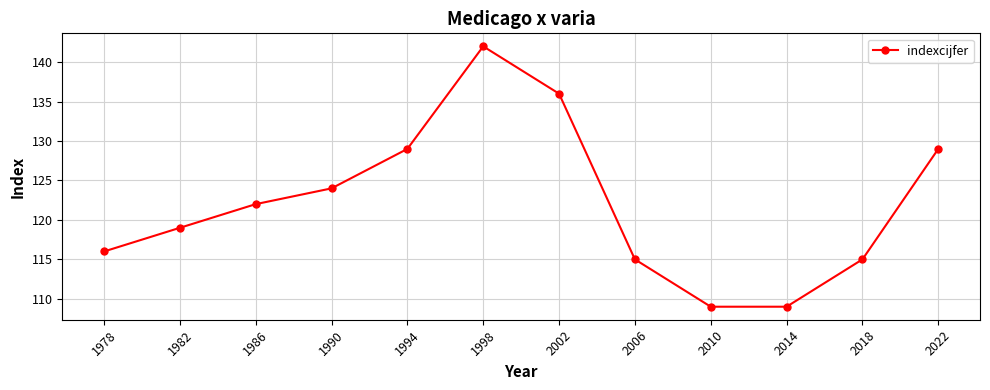

Reading left to right, extract all data points from this chart.

116	119	122	124	129	142	136	115	109	109	115	129